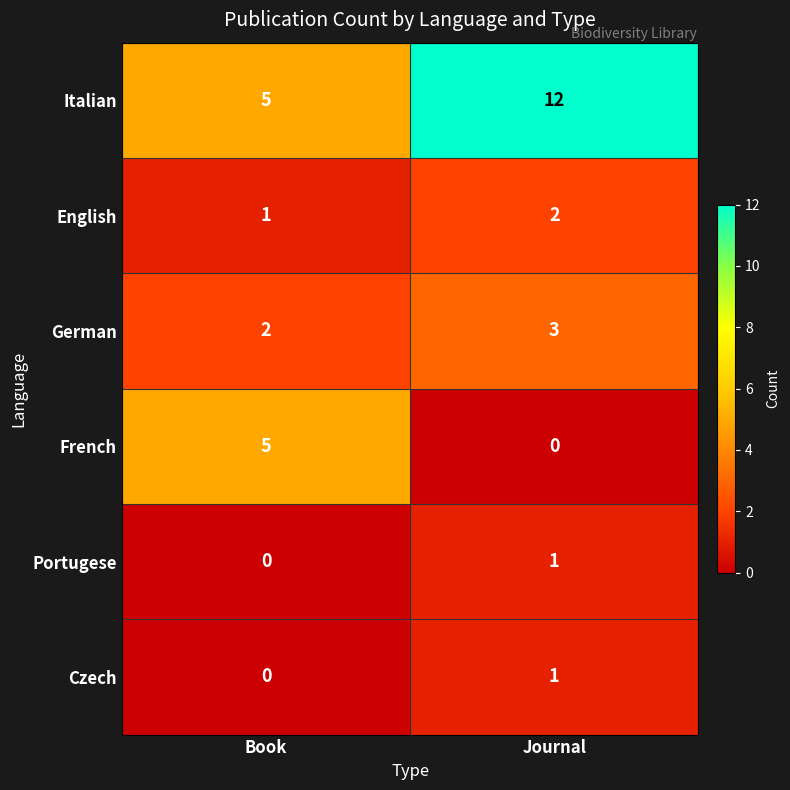

The value of Czech at Journal is 1. True or false?

True